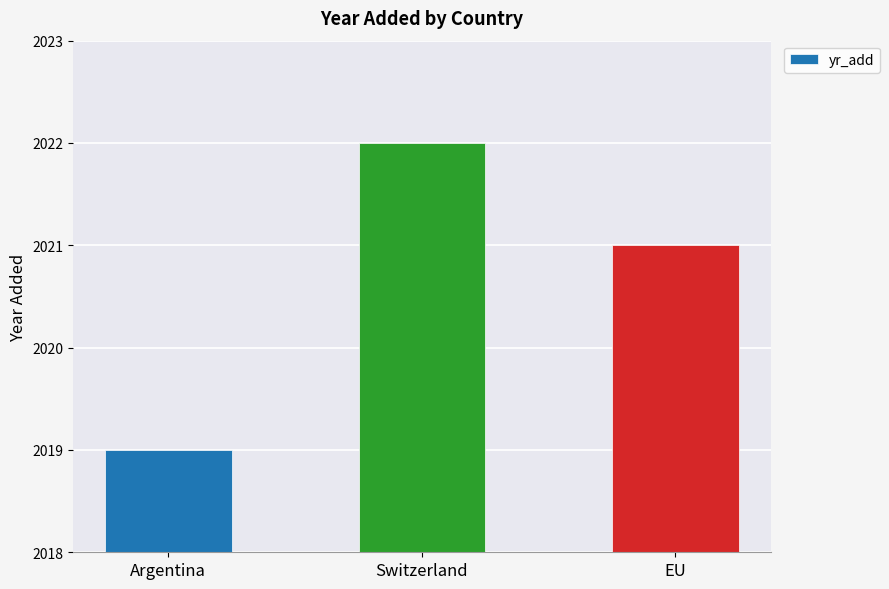

What is the approximate value at Argentina?

2019